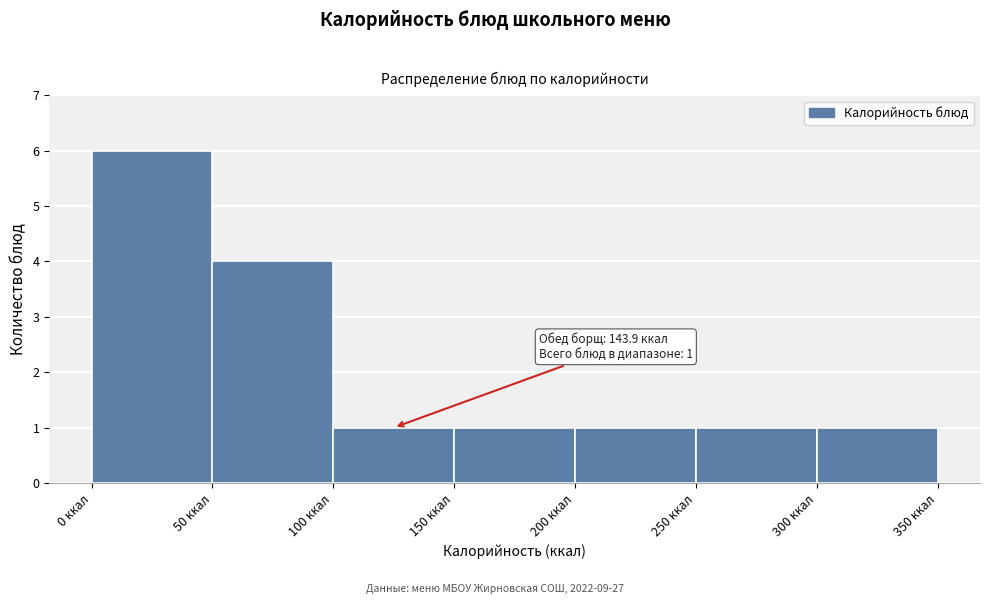

Which range on the x-axis has the tallest bar?

0 to 50